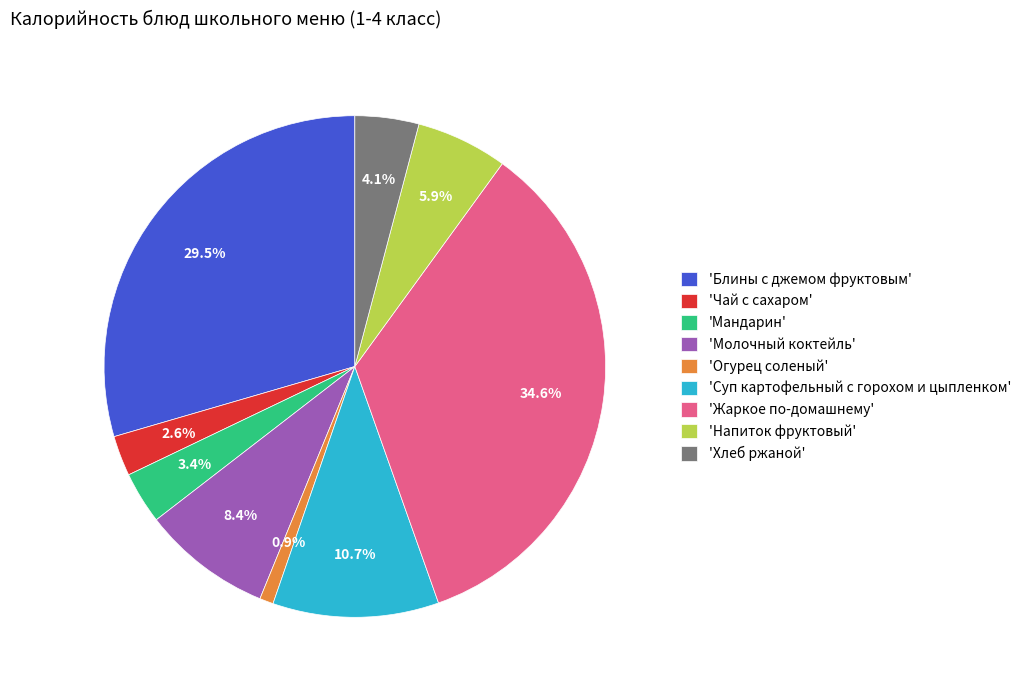

Between 'Хлеб ржаной' and 'Мандарин', which is larger?

'Хлеб ржаной'